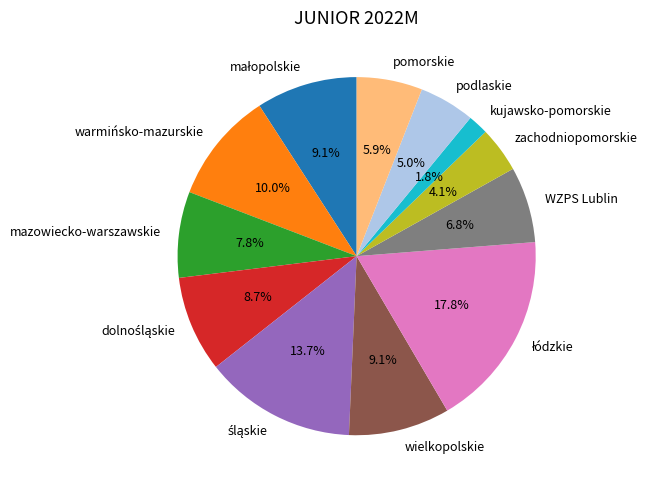

Which has a higher value, WZPS Lublin or zachodniopomorskie?

WZPS Lublin